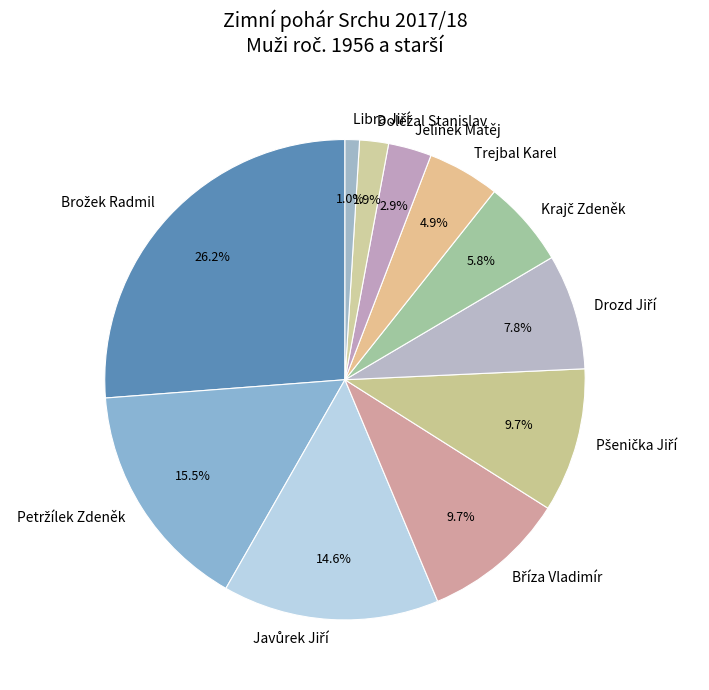

To the nearest percent, what percentage of the pie is Jelínek Matěj?

3%